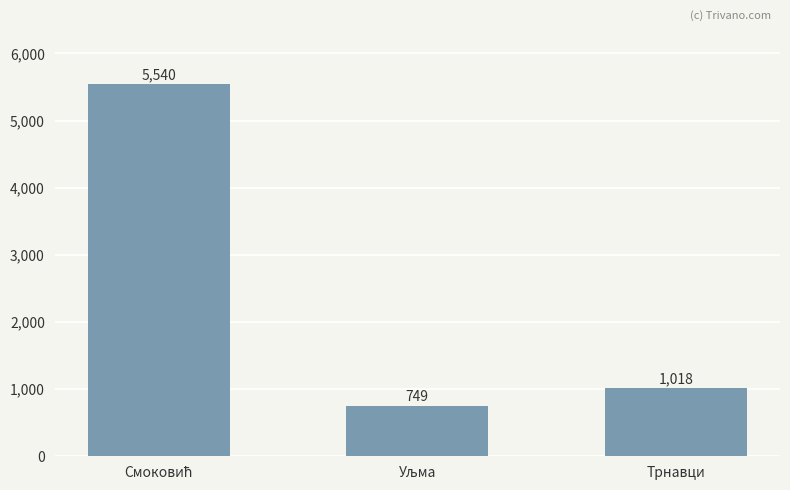

Count the number of data series in this chart.

1